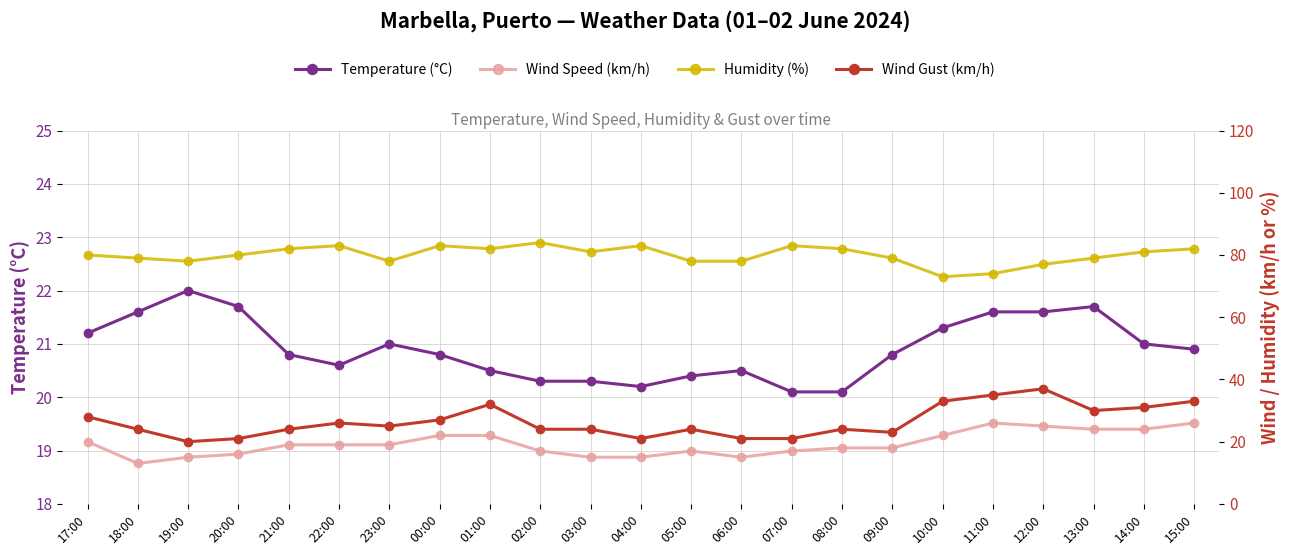

How many interior local valleys does the Temperature (°C) series have?

2